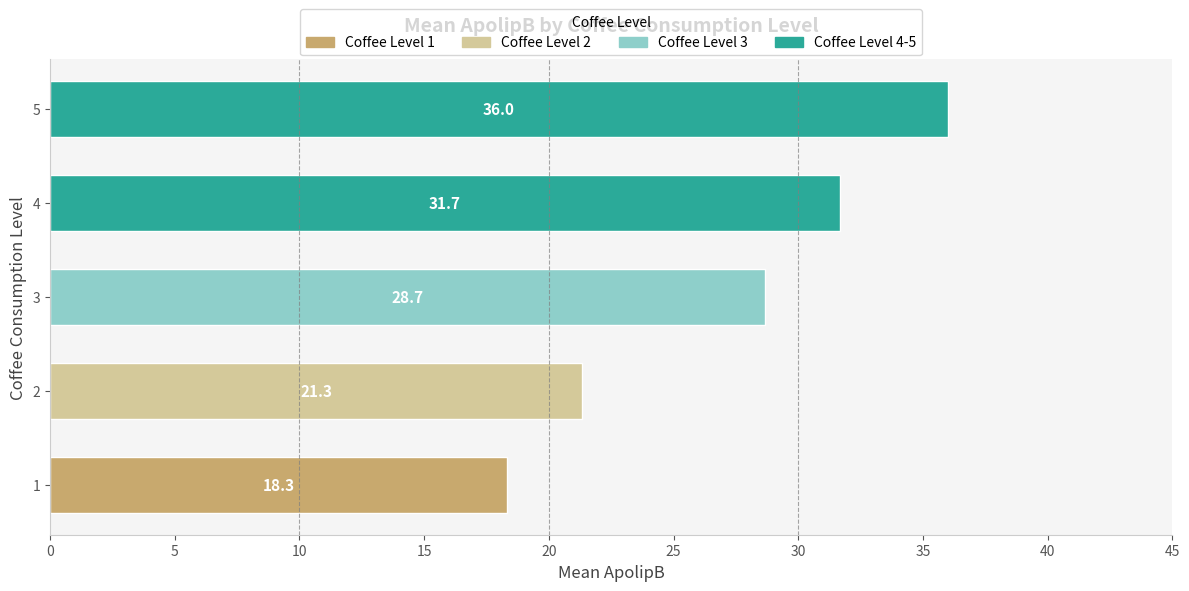

Reading bottom to top, list all the values displayed in this chart.

18.3	21.3	28.7	31.7	36.0